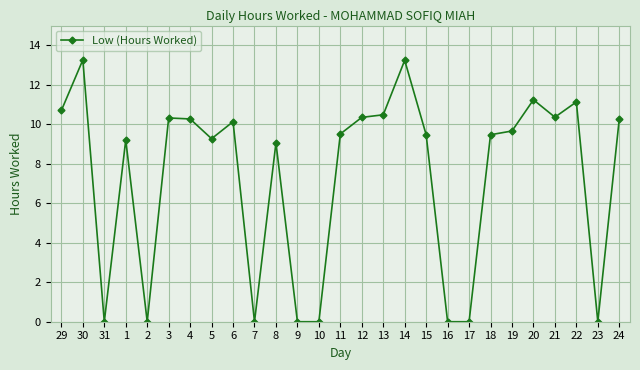

What value does the data have at 15?

9.5